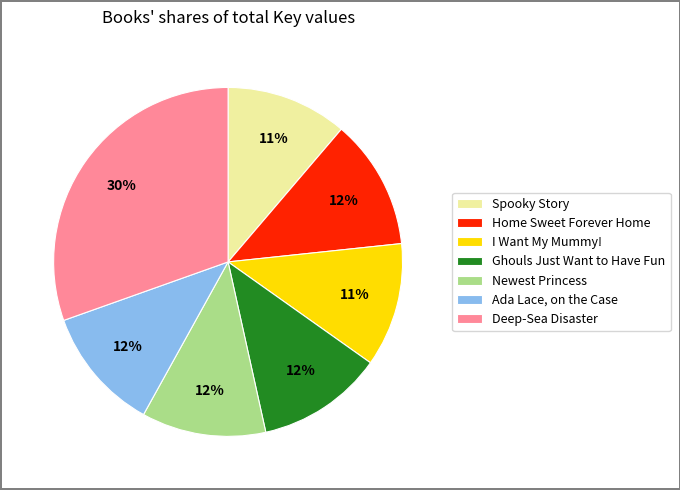

Do Ghouls Just Want to Have Fun and Spooky Story together represent more than half of the pie?

No